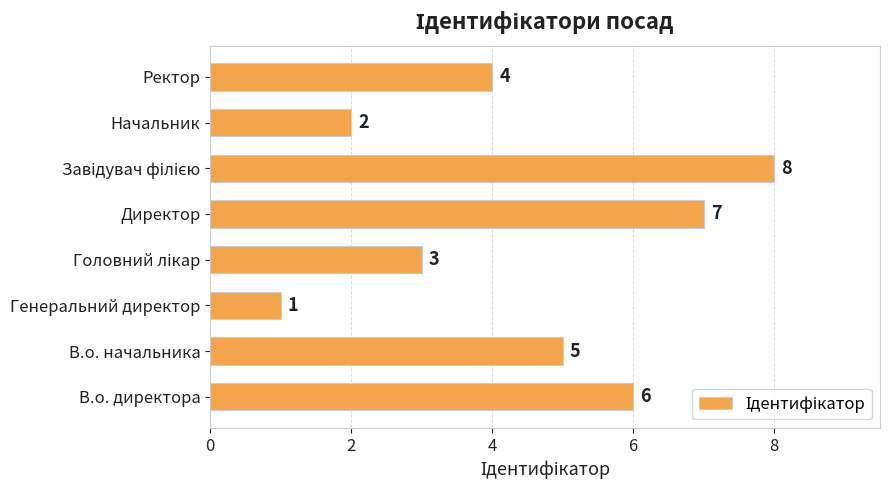

What is the change in value from В.о. начальника to Генеральний директор?

-4